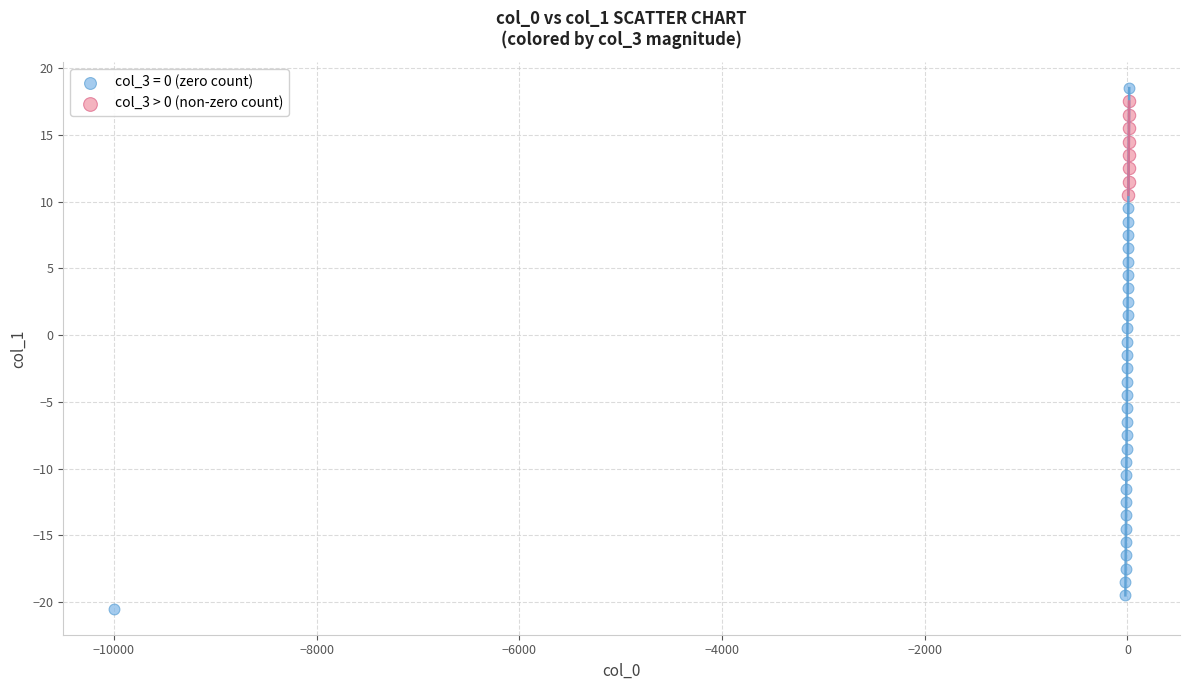

Which series has the widest spread of Y values?

col_3 = 0 (zero count)